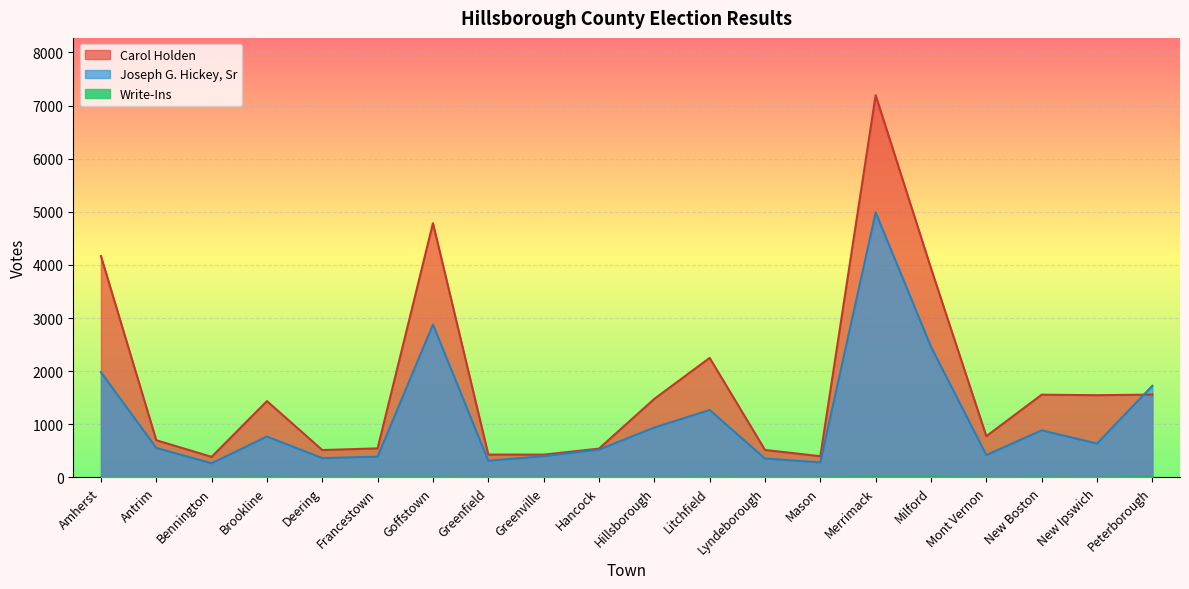

At which category is the sum across all series the highest?

Merrimack